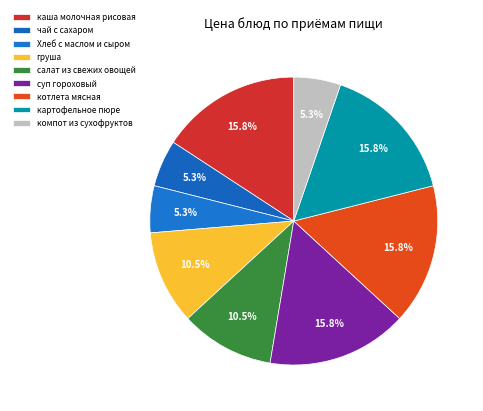

To the nearest percent, what portion does каша молочная рисовая represent?

16%